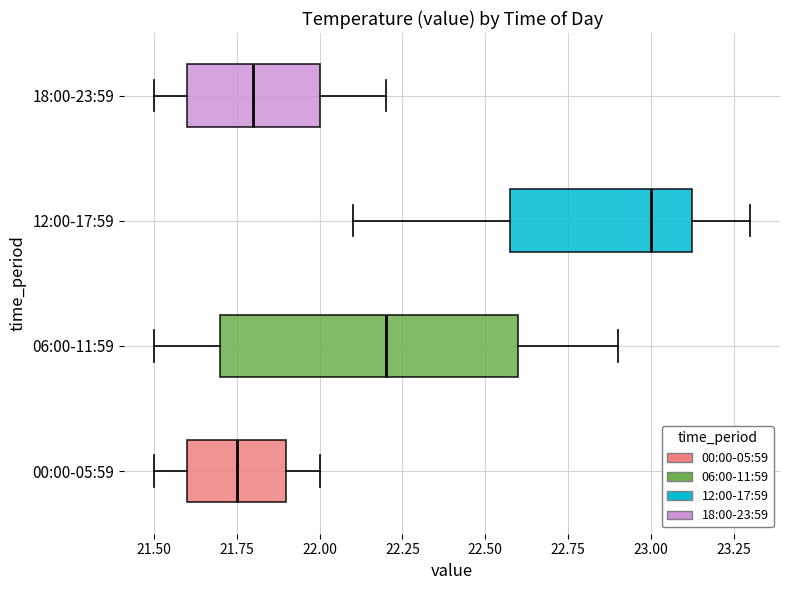

Reading bottom to top, transcribe this box plot: for each box, give where its median line is, the range the box spans, and where its two whiskers end, as read against the x-axis. The values are not printed on the chart, so give them approximately, as read against the axis.

00:00-05:59: median 21.75, box 21.60 to 21.90, whiskers 21.50 to 22.00
06:00-11:59: median 22.20, box 21.70 to 22.60, whiskers 21.50 to 22.90
12:00-17:59: median 23.00, box 22.60 to 23.15, whiskers 22.10 to 23.30
18:00-23:59: median 21.80, box 21.60 to 22.00, whiskers 21.50 to 22.20